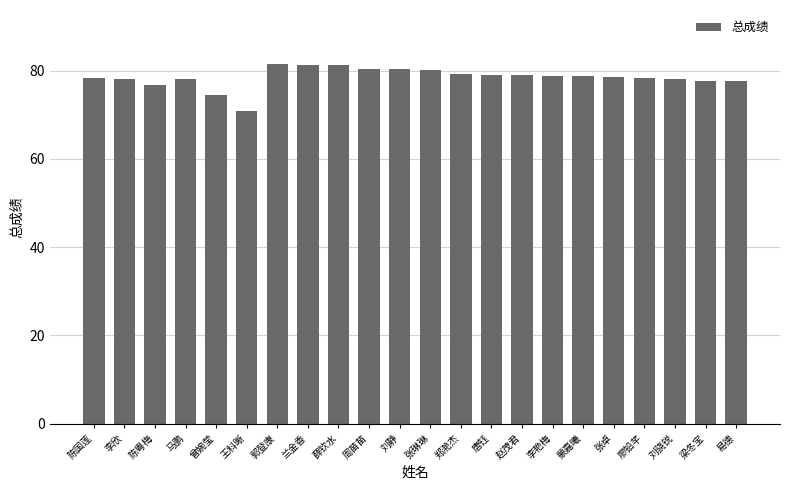

Which label corresponds to the smallest value in the chart?

王科晰